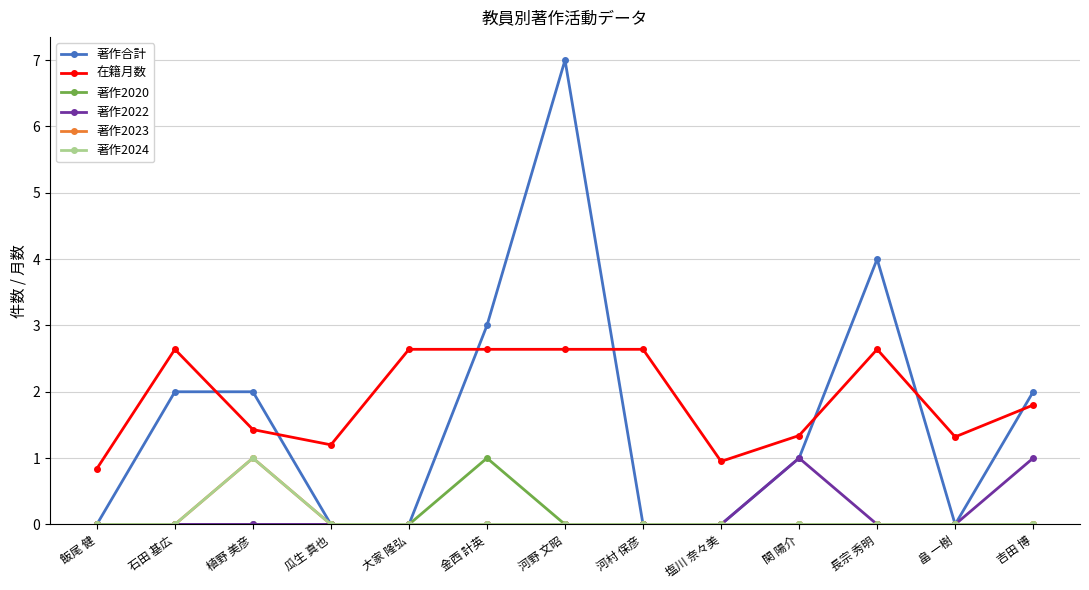

The 著作2022 series shows -0.4 at 植野 美彦. True or false?

False